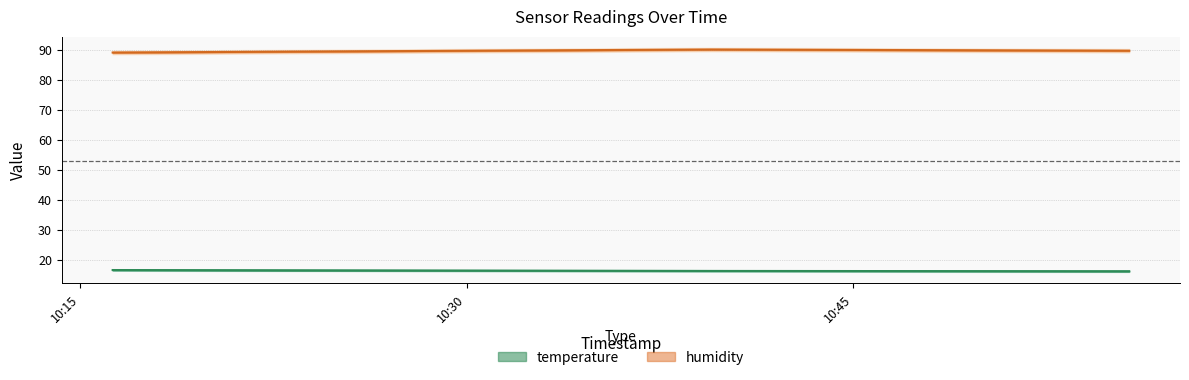

How many humidity values are between 89 and 90?

3